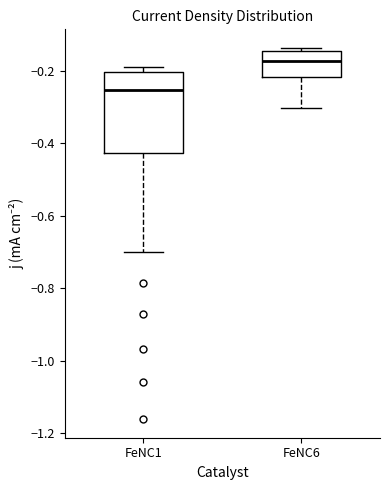

Where does the median line of the box for FeNC6 sit on the y-axis? The values are not printed on the chart, so give them approximately, as read against the axis.

-0.18